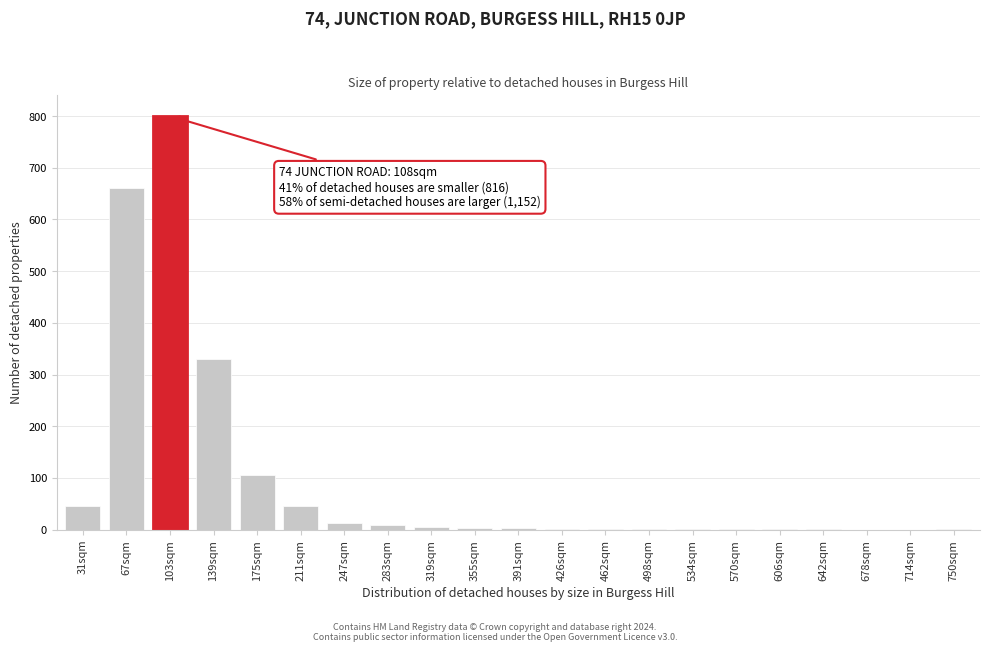

What is the maximum value shown in the chart?

800